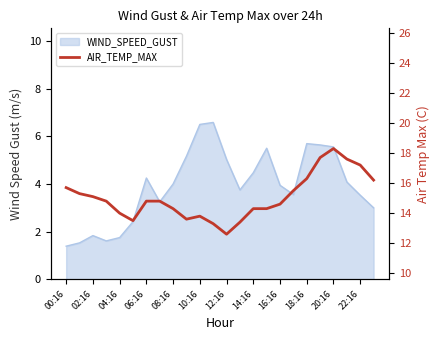

At which category does the chart reach its peak across all series?

20:16